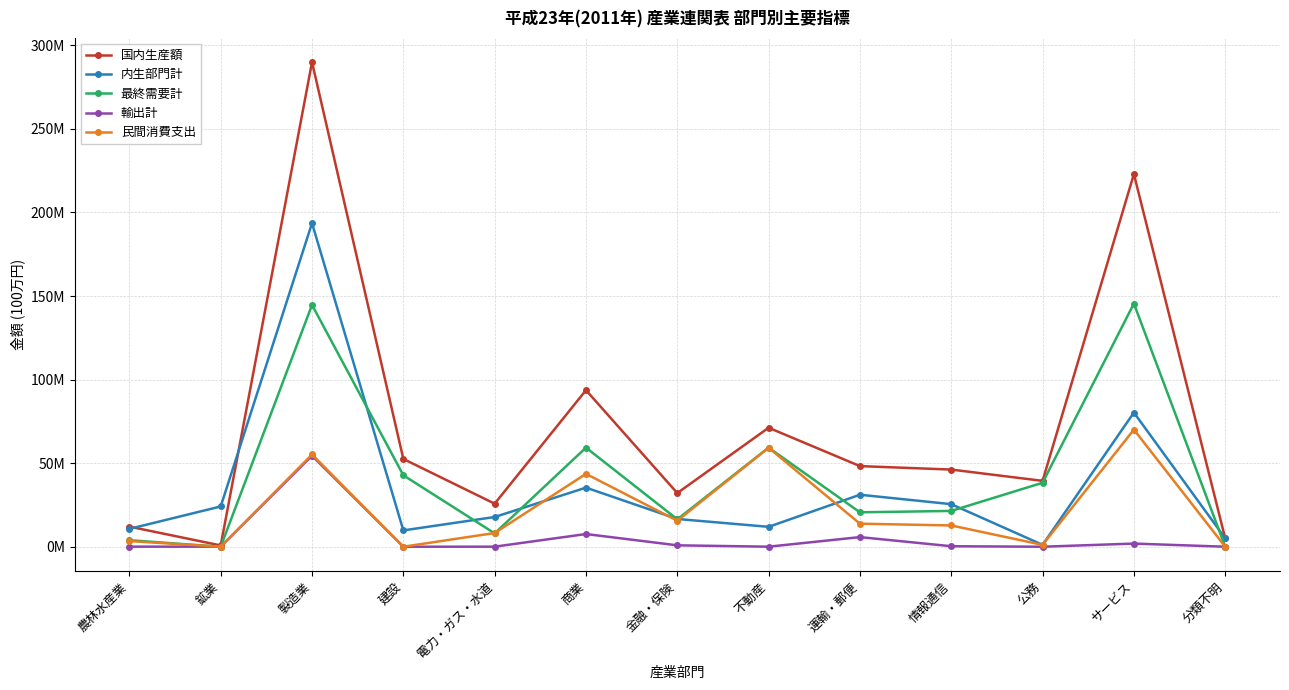

Which series ends up on top after the final intersection of 内生部門計 and 国内生産額?

内生部門計